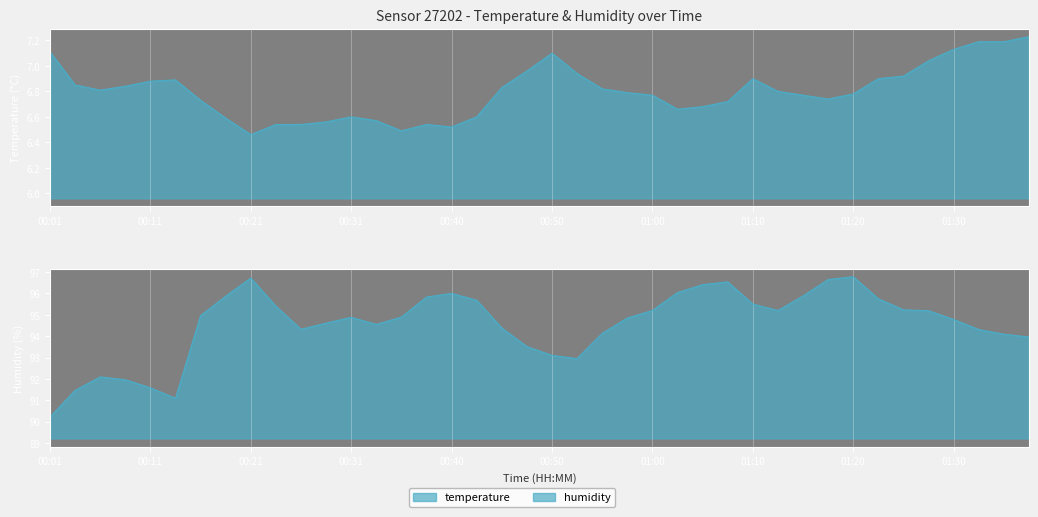

What is the spread (max minus min) of values at 01:15?

89.1